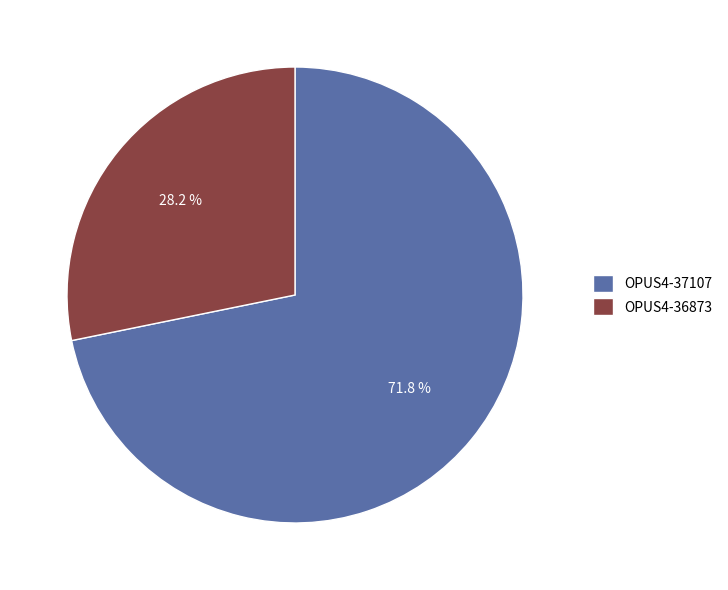

What is the smallest slice in the pie chart?

OPUS4-36873